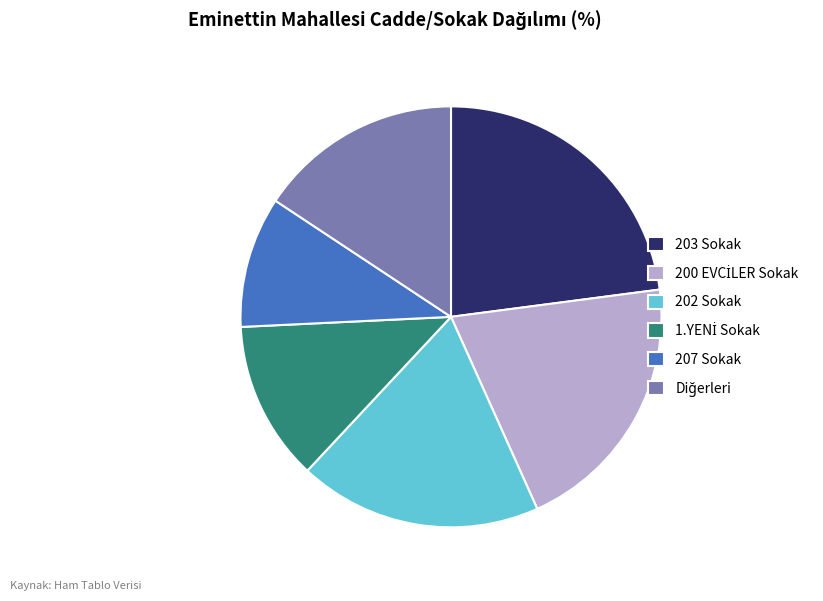

Is the sum of 203 Sokak and 207 Sokak greater than half?

No